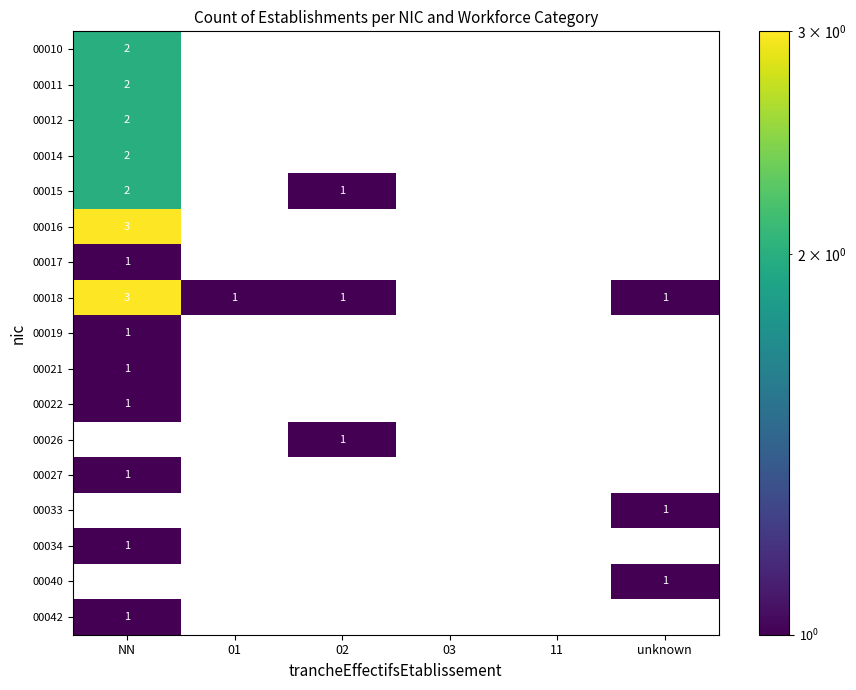

The value of 00017 at 11 is 0. True or false?

True